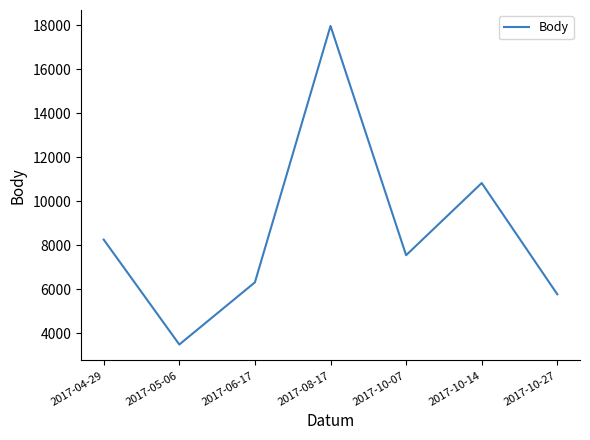

True or false: the data has more than 1 interior local peaks.

True